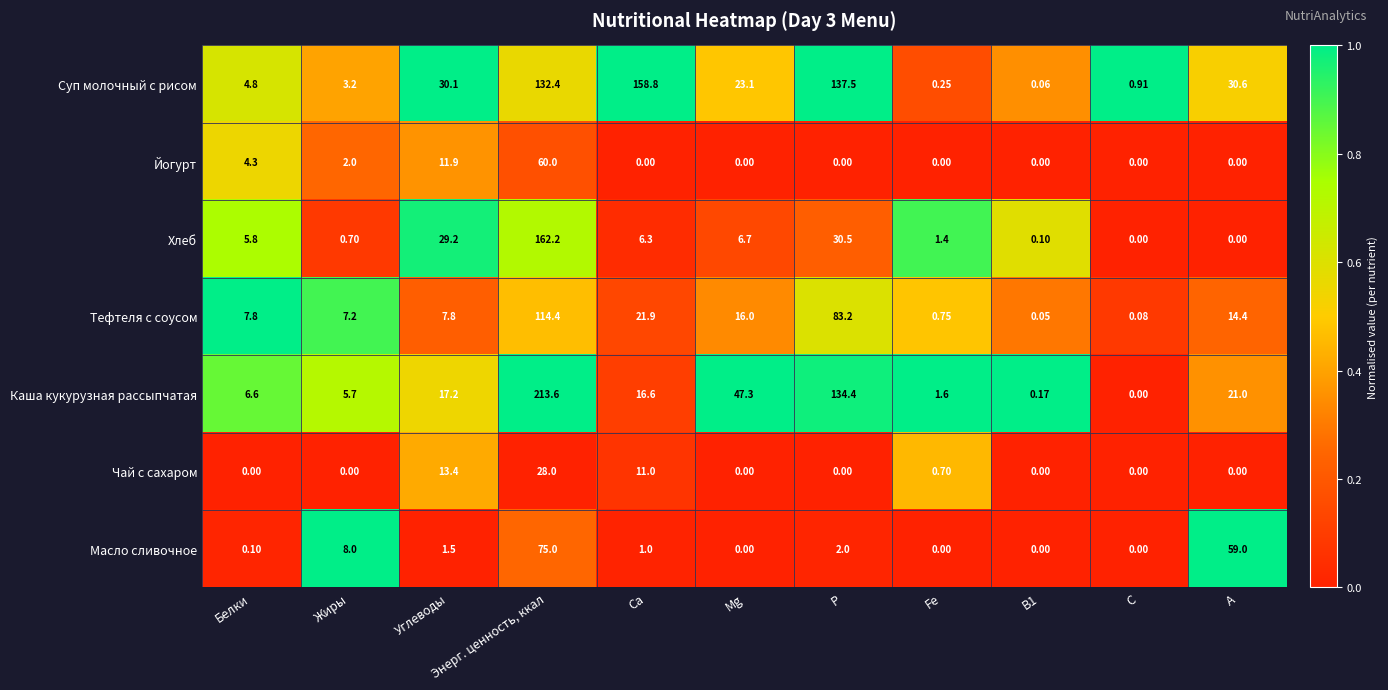

Rank the series by their maximum value, from highest to lowest.

Каша кукурузная рассыпчатая, Хлеб, Суп молочный с рисом, Тефтеля с соусом, Масло сливочное, Йогурт, Чай с сахаром